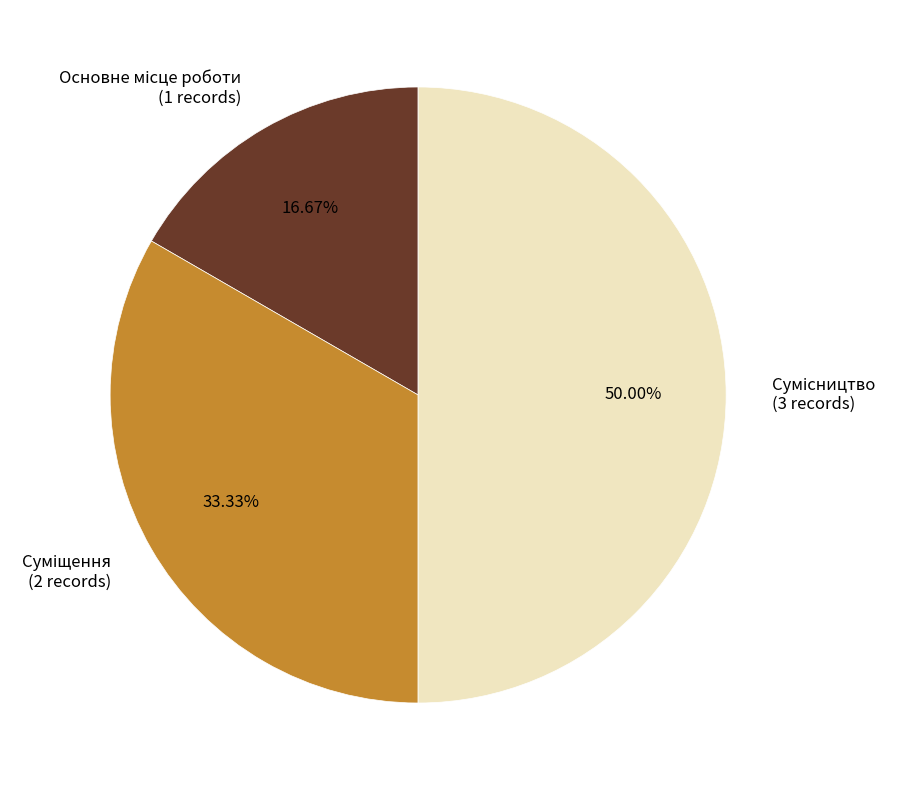

Is Суміщення the majority of the pie?

No